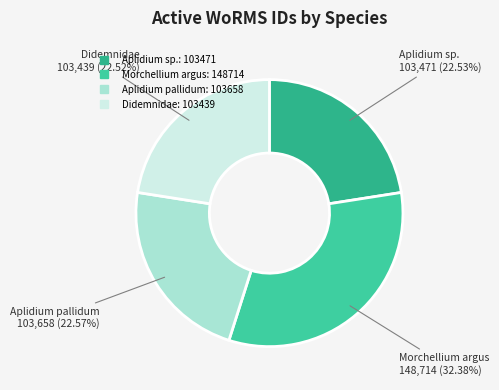

Is there any slice that represents more than half of the pie?

No